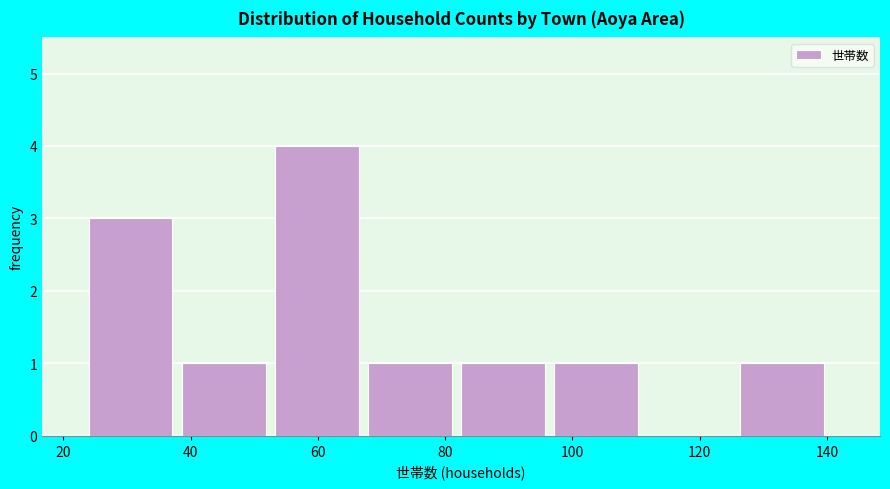

Reading left to right, transcribe this chart: for each bar, give the range it covers on the x-axis and its height. Neither the bar edges nor the heights are printed on the chart, so give them approximately, as read against the axes.

24 to 38: 3
38 to 54: 1
54 to 68: 4
68 to 82: 1
82 to 98: 1
98 to 112: 1
112 to 126: 0
126 to 142: 1